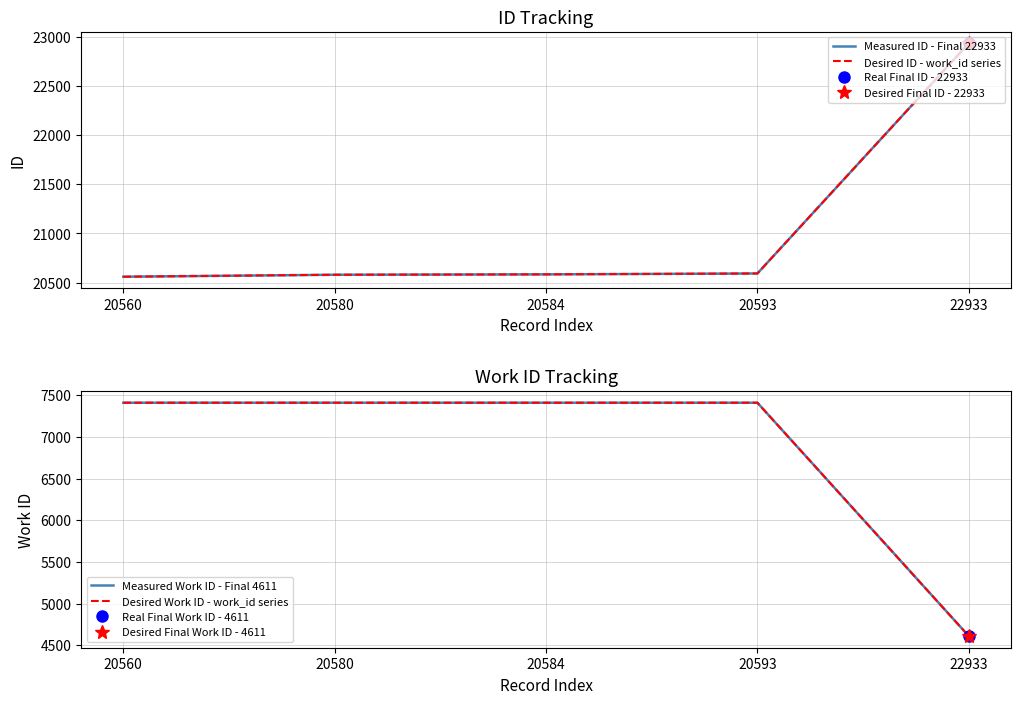

List the series in order of their peak value, highest first.

Measured ID - Final 22933, Desired ID - work_id series, Measured Work ID - Final 4611, Desired Work ID - work_id series